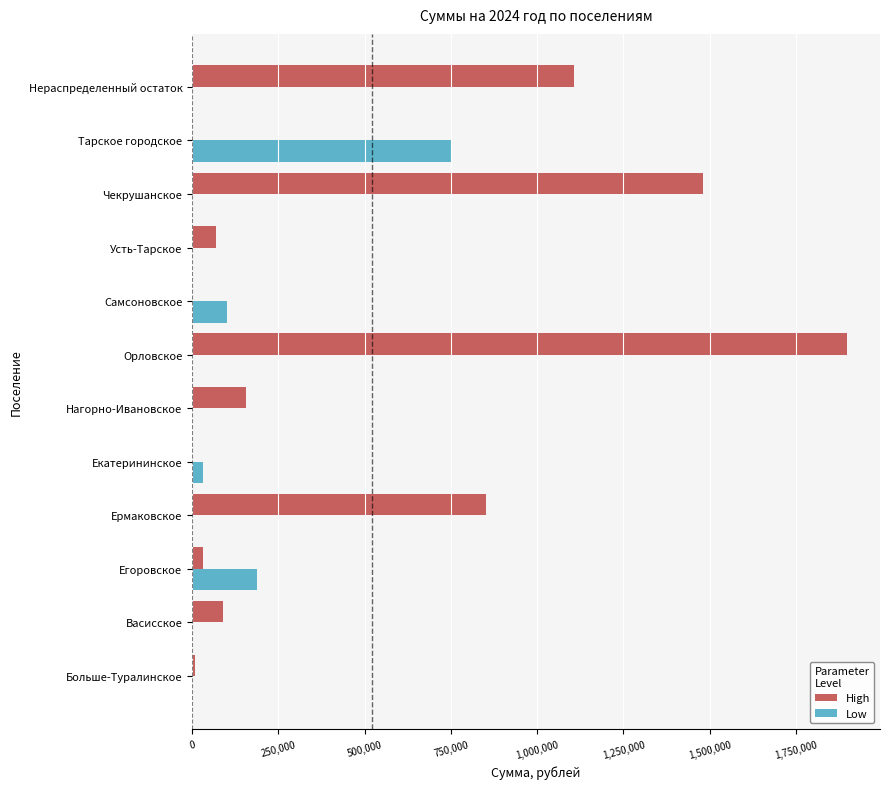

Between Ермаковское and Чекрушанское, which series saw the biggest shift?

High